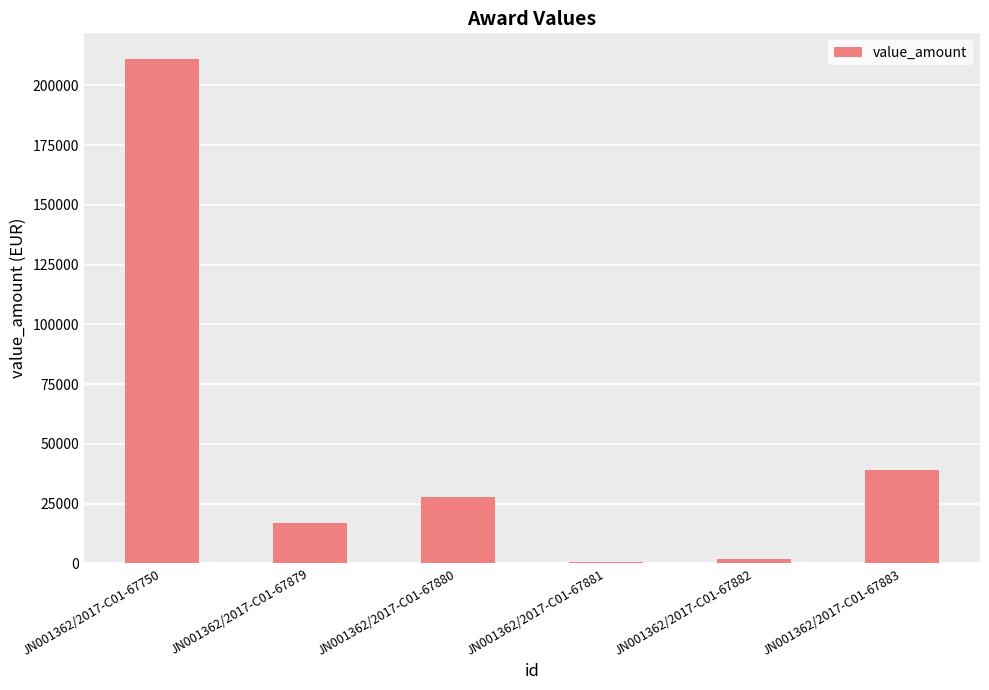

Reading right to left, transcribe all the data shown in this chart.

39064.6	1809.2	481.5	27614.9	16968.6	211260.6